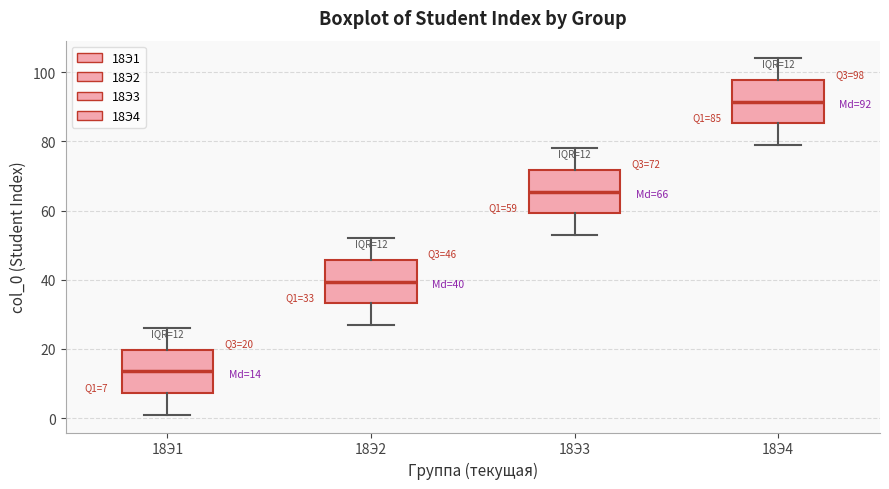

Which box's median line is the highest?

18Э4